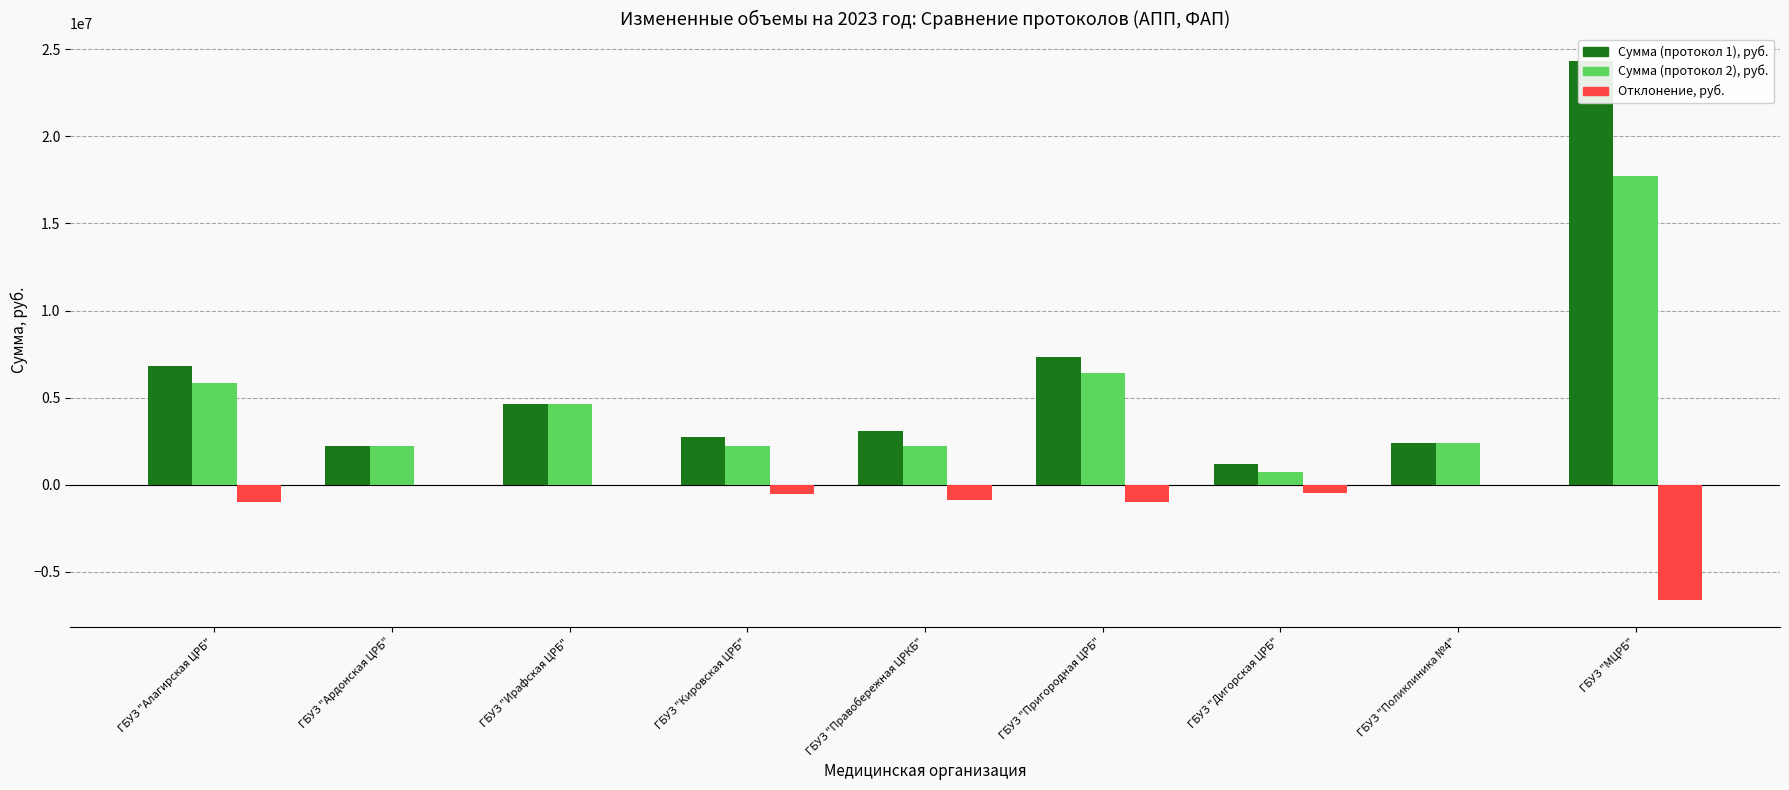

Reading left to right, list all the values displayed in this chart.

Сумма (протокол 1), руб.: 6832072.1	2220614.5	4606563.5	2769899.5	3092160.0	7358005.1	1196510.0	2404985.1	24345689.8
Сумма (протокол 2), руб.: 5862890.0	2220604.0	4606525.0	2228397.5	2239771.1	6388823.0	711917.5	2404965.0	17737892.7
Отклонение, руб.: -969182.1	-10.5	-38.5	-541502.0	-852388.9	-969182.1	-484592.5	-20.1	-6607797.1